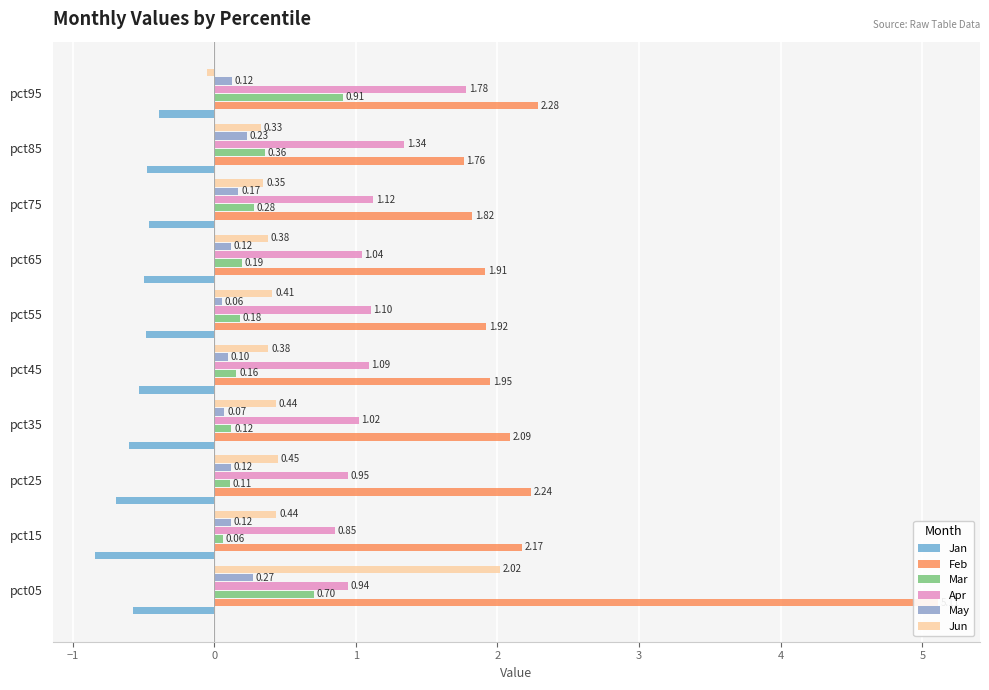

What is the approximate value of Jun at pct55?

0.4